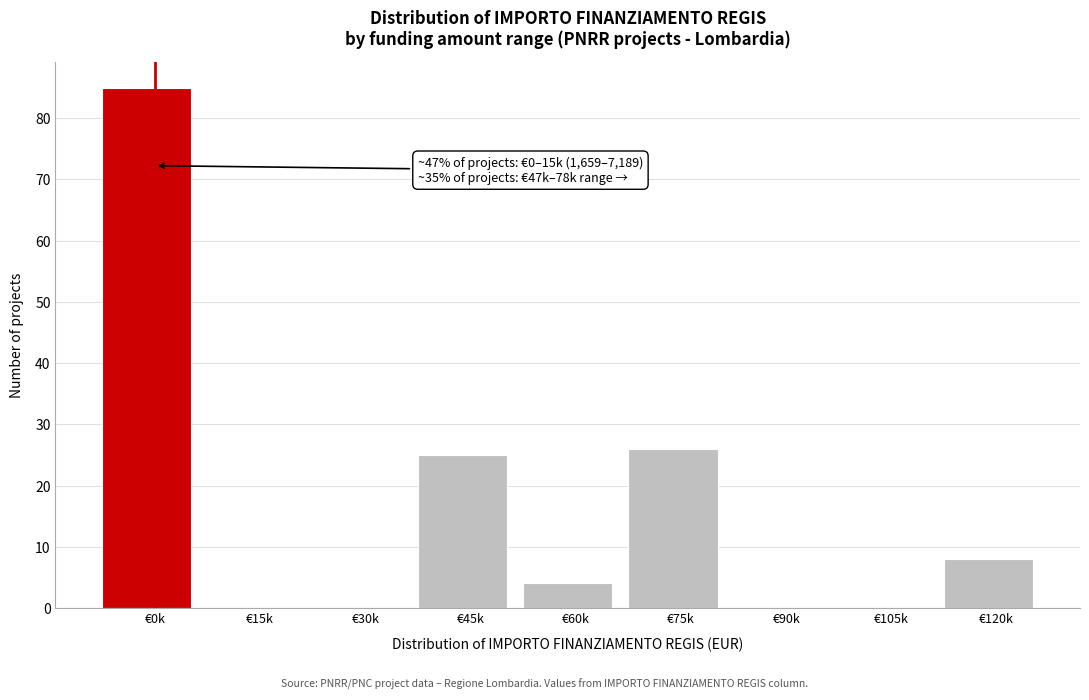

Reading right to left, what are all the values shown in this chart?

€120k=8	€105k=0	€90k=0	€75k=26	€60k=4	€45k=25	€30k=0	€15k=0	€0k=85